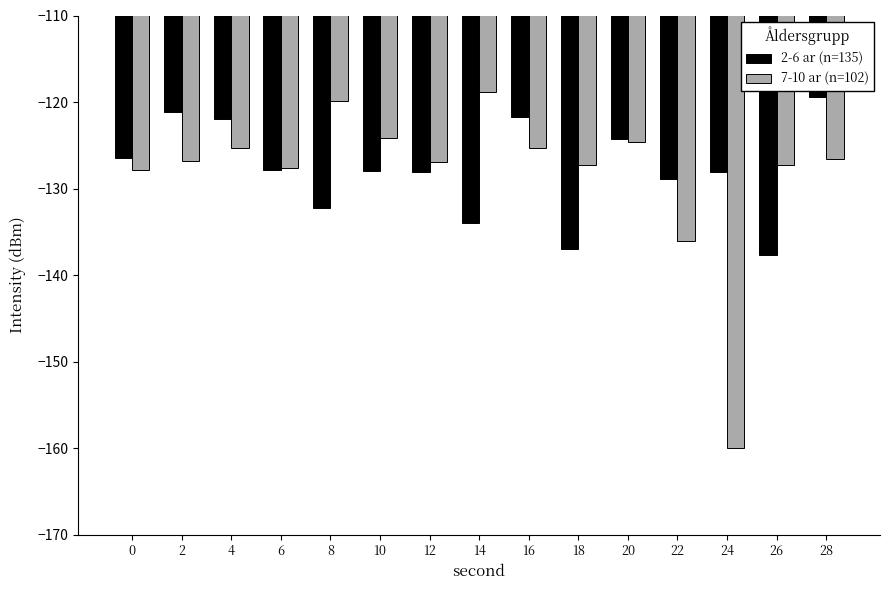

Which label corresponds to the largest value in the chart?

14